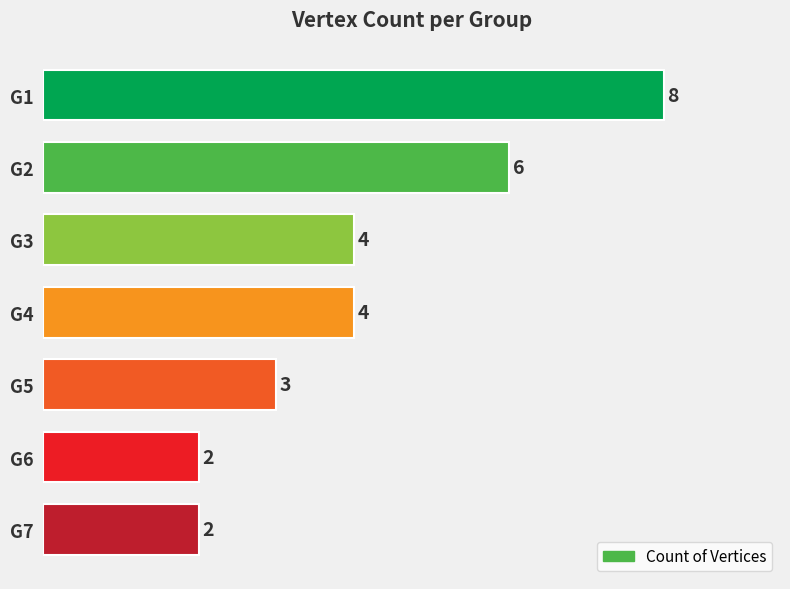

What is the average value?

4